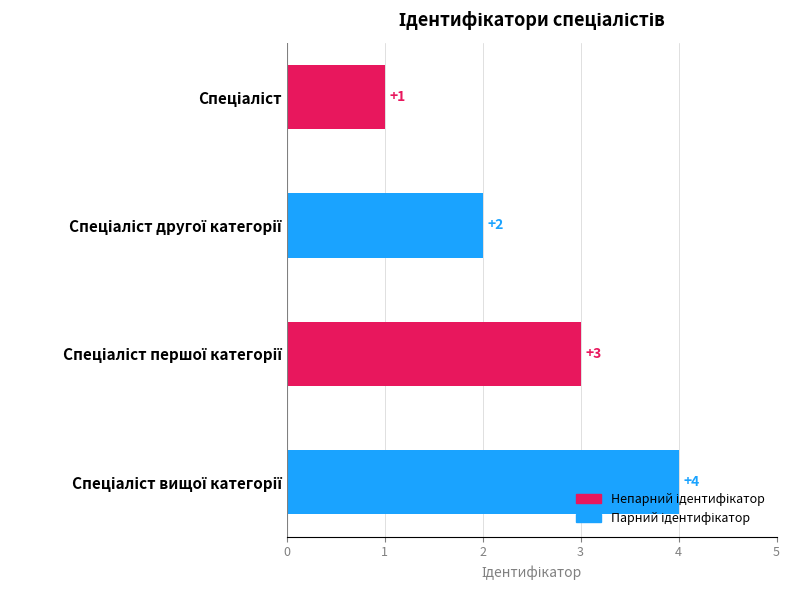

What is the sum of all values?

10